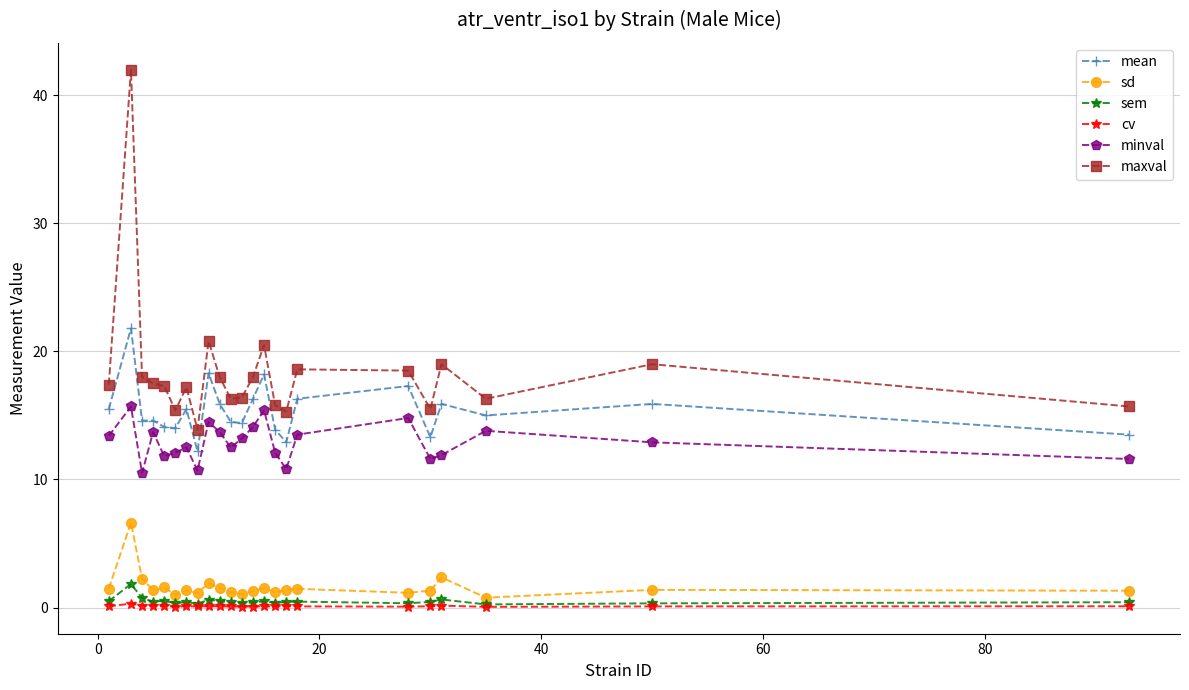

Which series has the largest total across all categories?

maxval